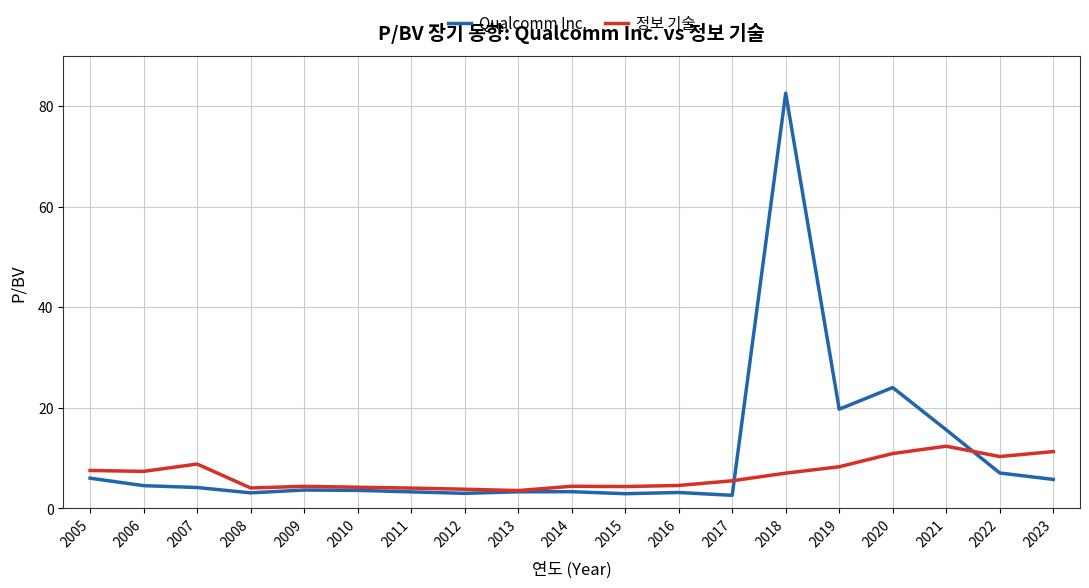

Is it true that Qualcomm Inc. equals 15.6 at 2021?

True